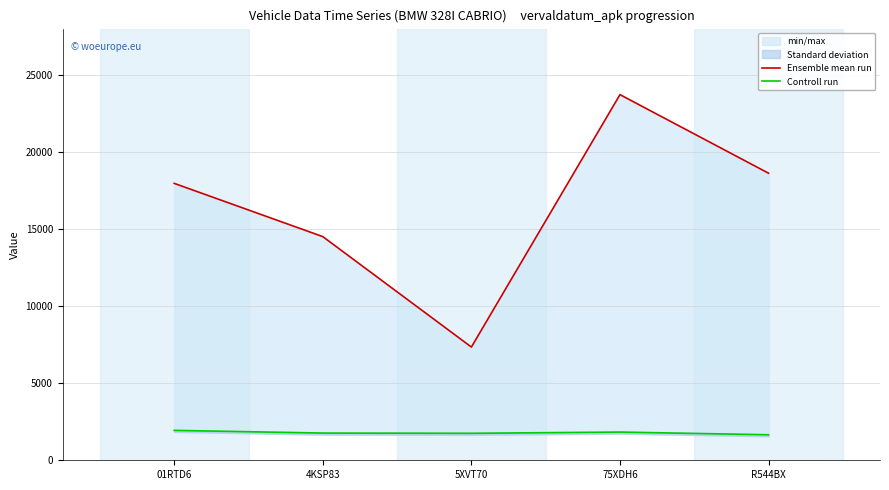

Which series has the largest range (max minus min)?

Ensemble mean run